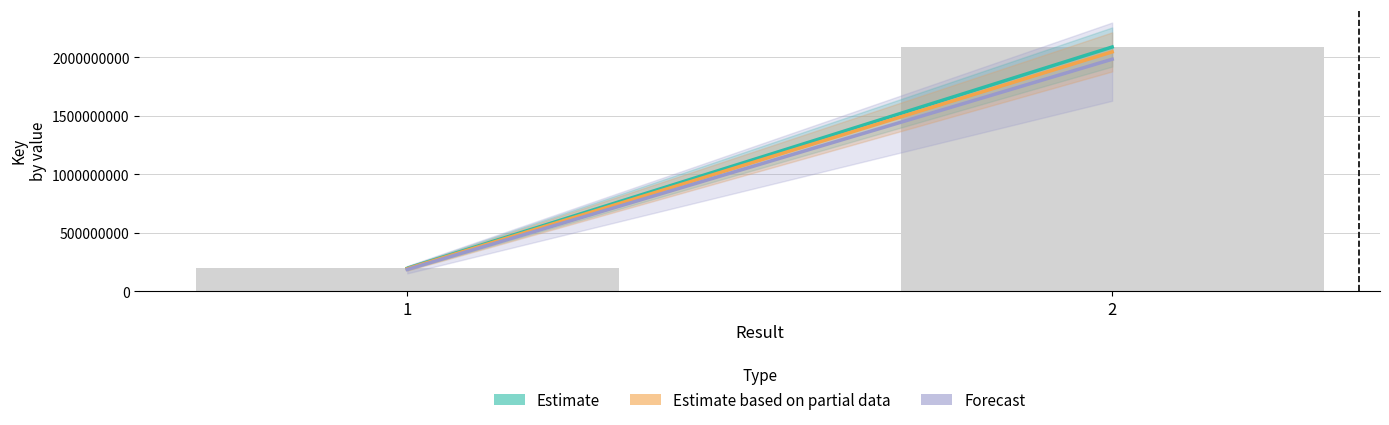

What is the smallest value displayed?

197522062